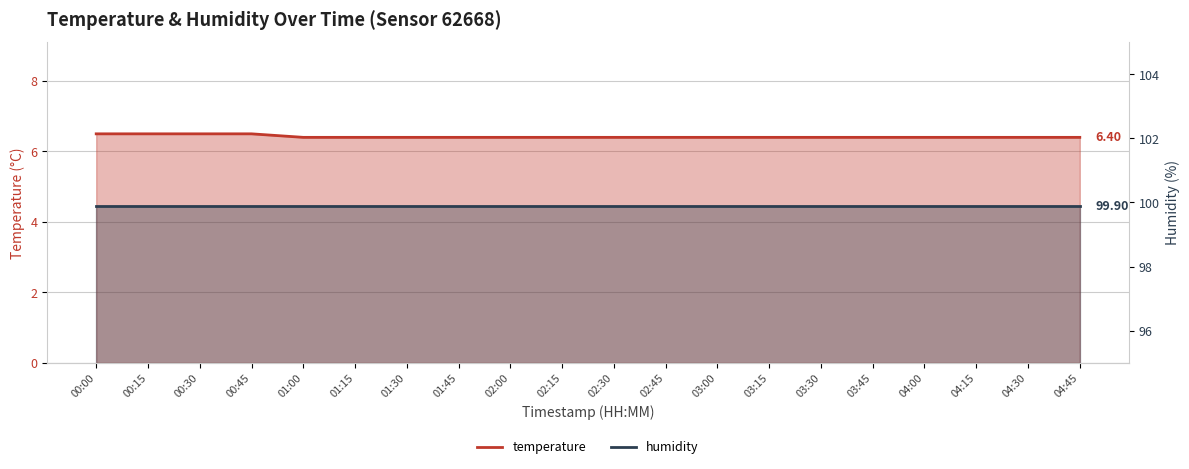

The value of temperature at 02:45 is 4.3. True or false?

False